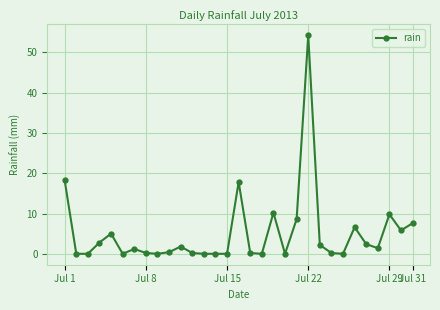

What is the difference between the maximum and minimum values?

54.2